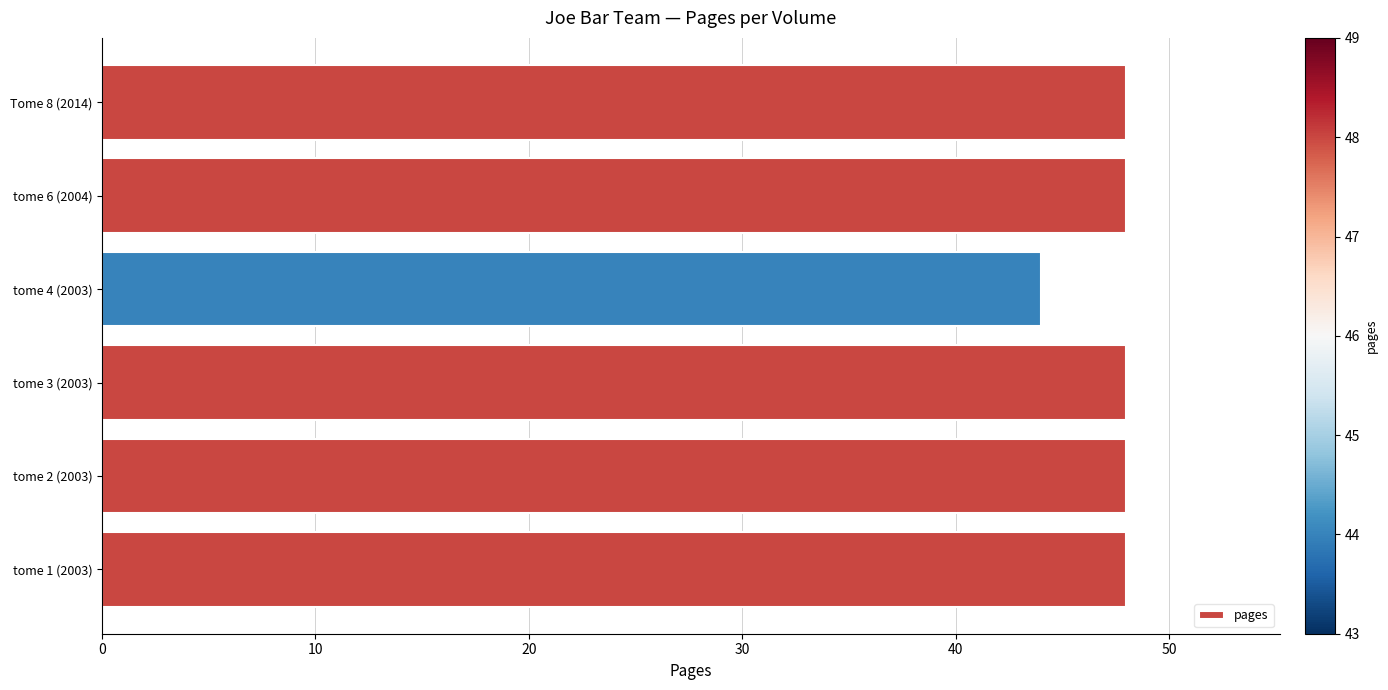

The chart shows a value of 44 at tome 4 (2003). True or false?

True